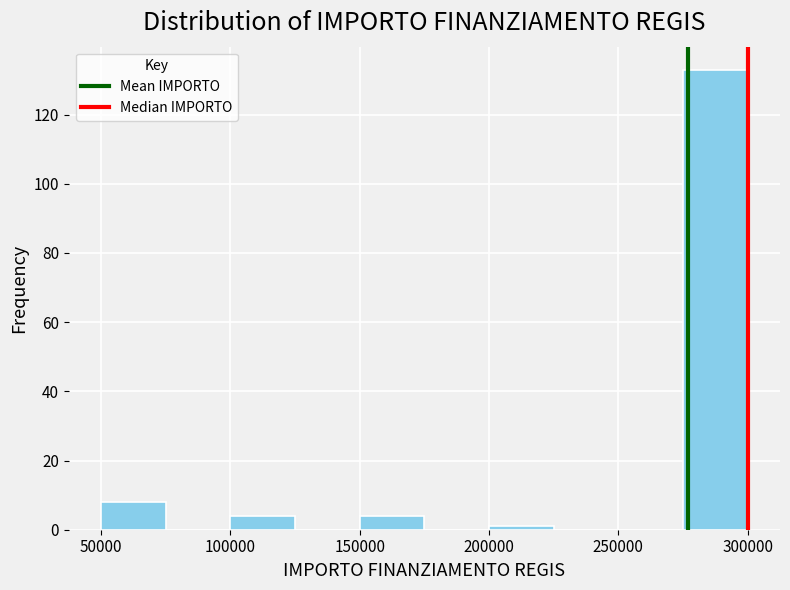

Which range on the x-axis has the tallest bar?

275000 to 300000